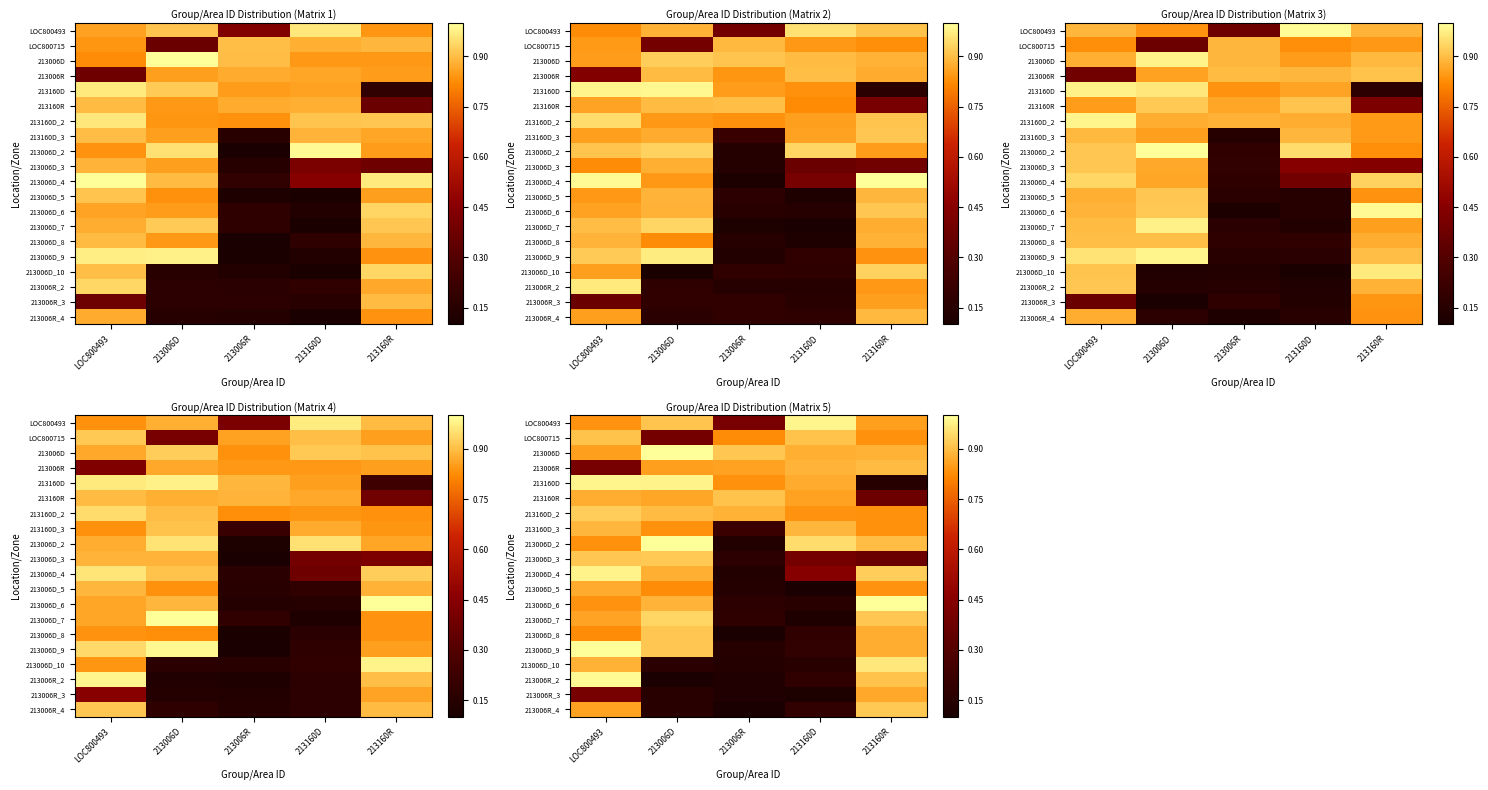

List the labels in order of 213006D_4 value, largest first.

LOC800493, 213160R, 213006D, 213160D, 213006R